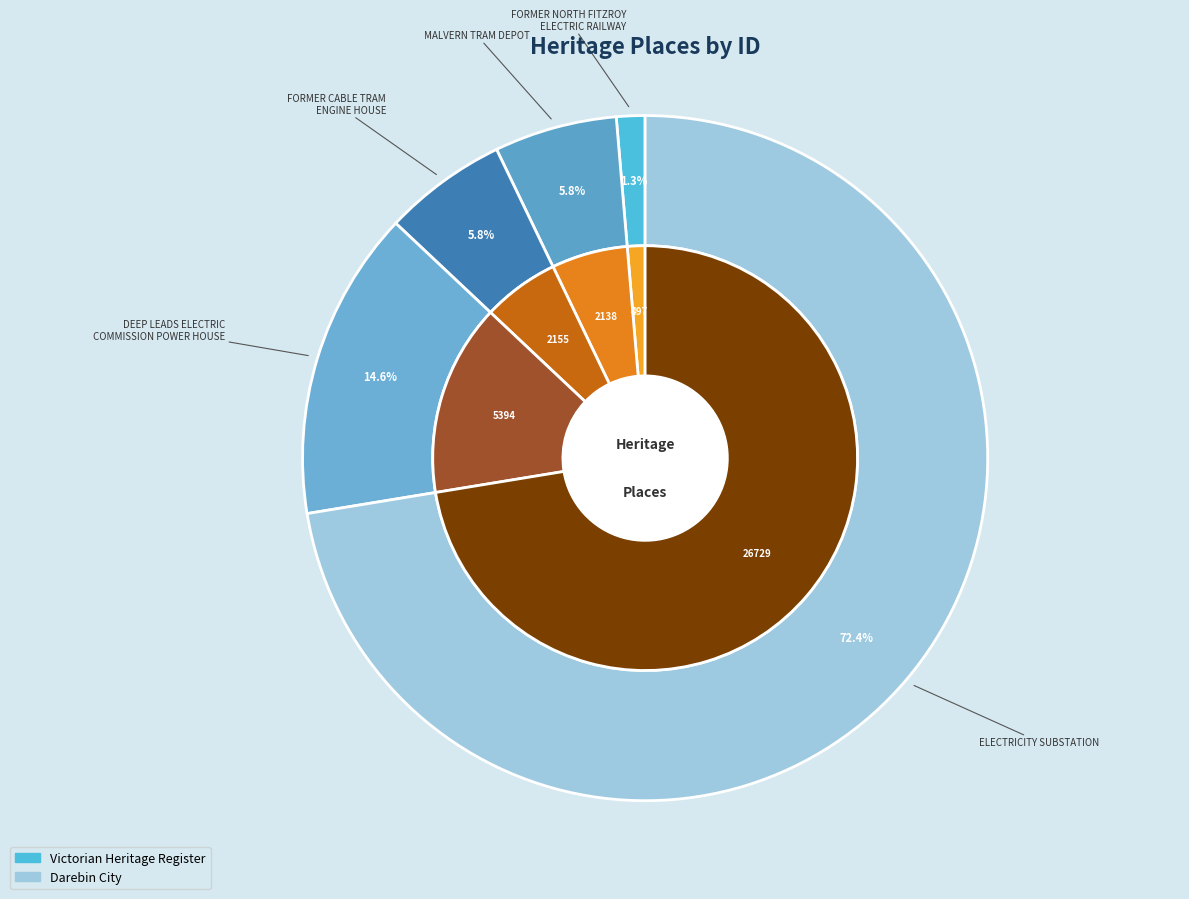

What is the smallest slice in the pie chart?

FORMER NORTH FITZROY
ELECTRIC RAILWAY